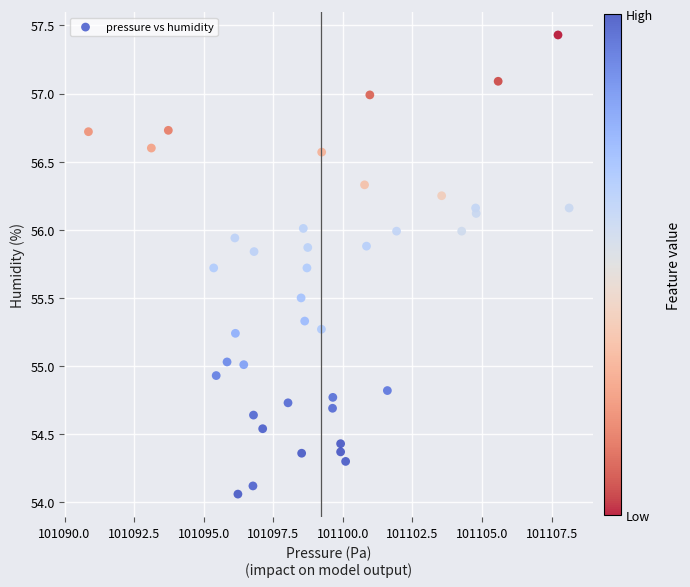

What is the range of X values (max minus min)?

17.3